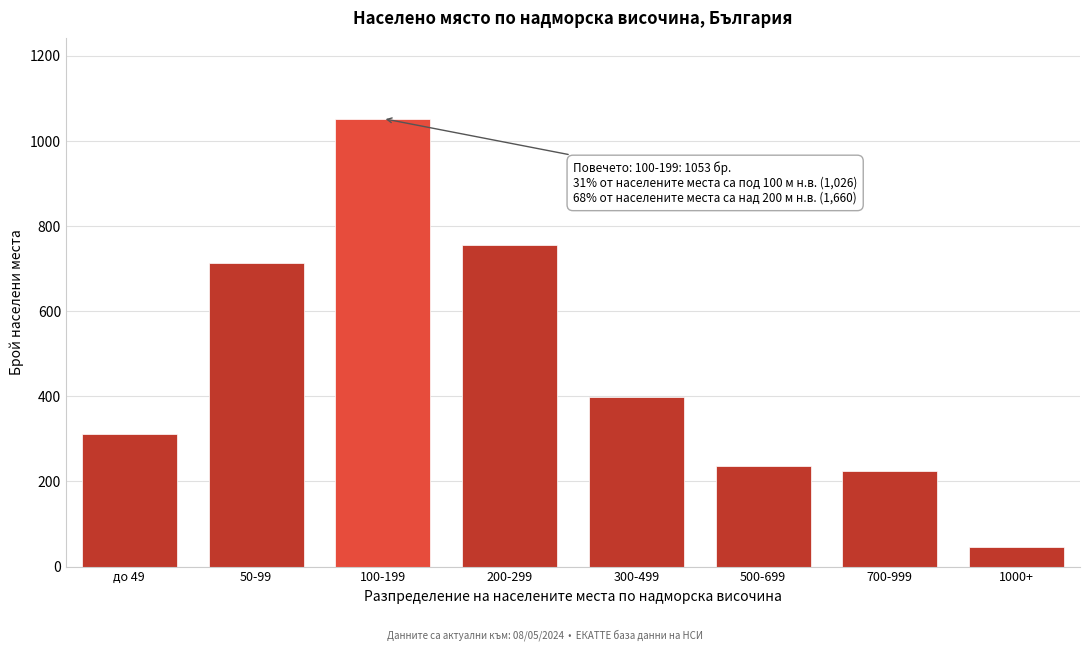

Reading left to right, extract all data points from this chart.

312	714	1053	756	398	237	224	45